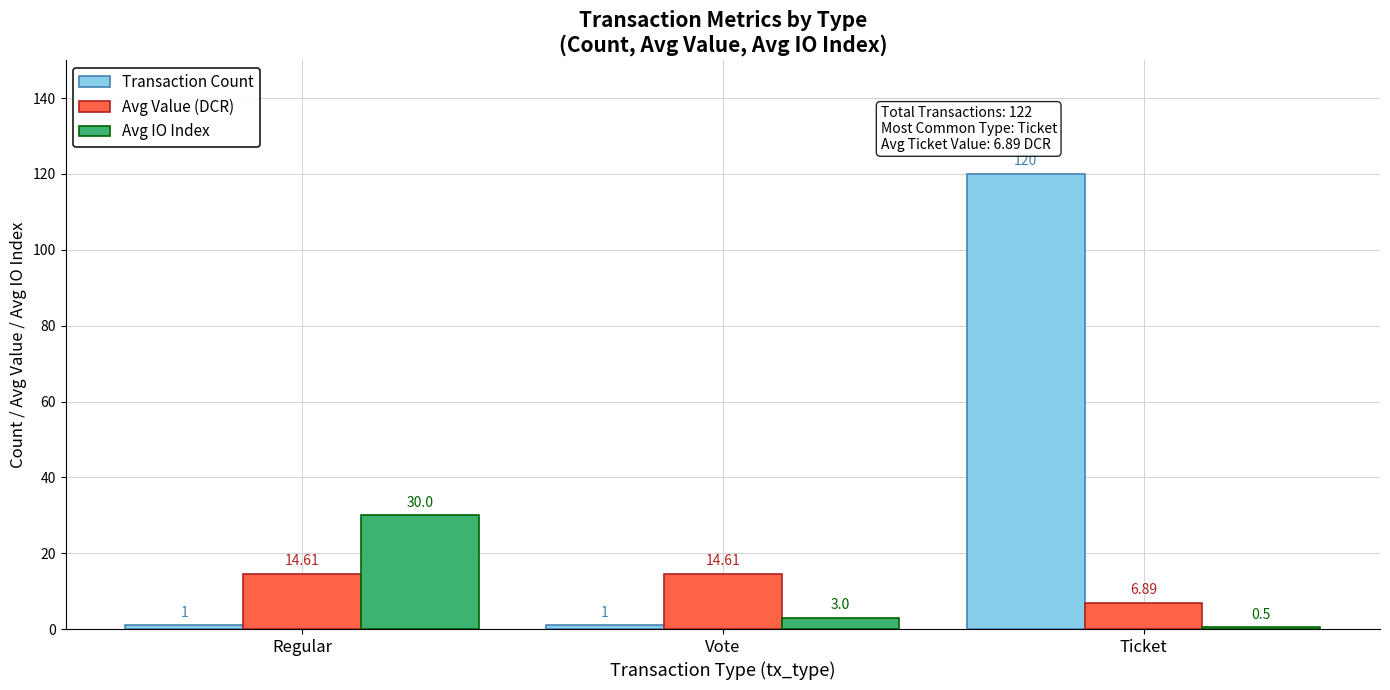

What are all the series names shown in the legend?

Transaction Count, Avg Value (DCR), Avg IO Index